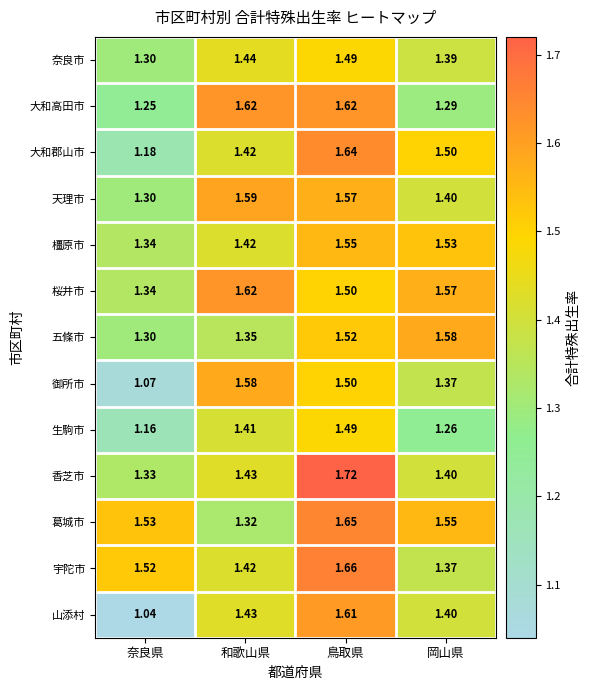

Is the value of 橿原市 at 鳥取県 greater than the value of 宇陀市 at 奈良県?

Yes